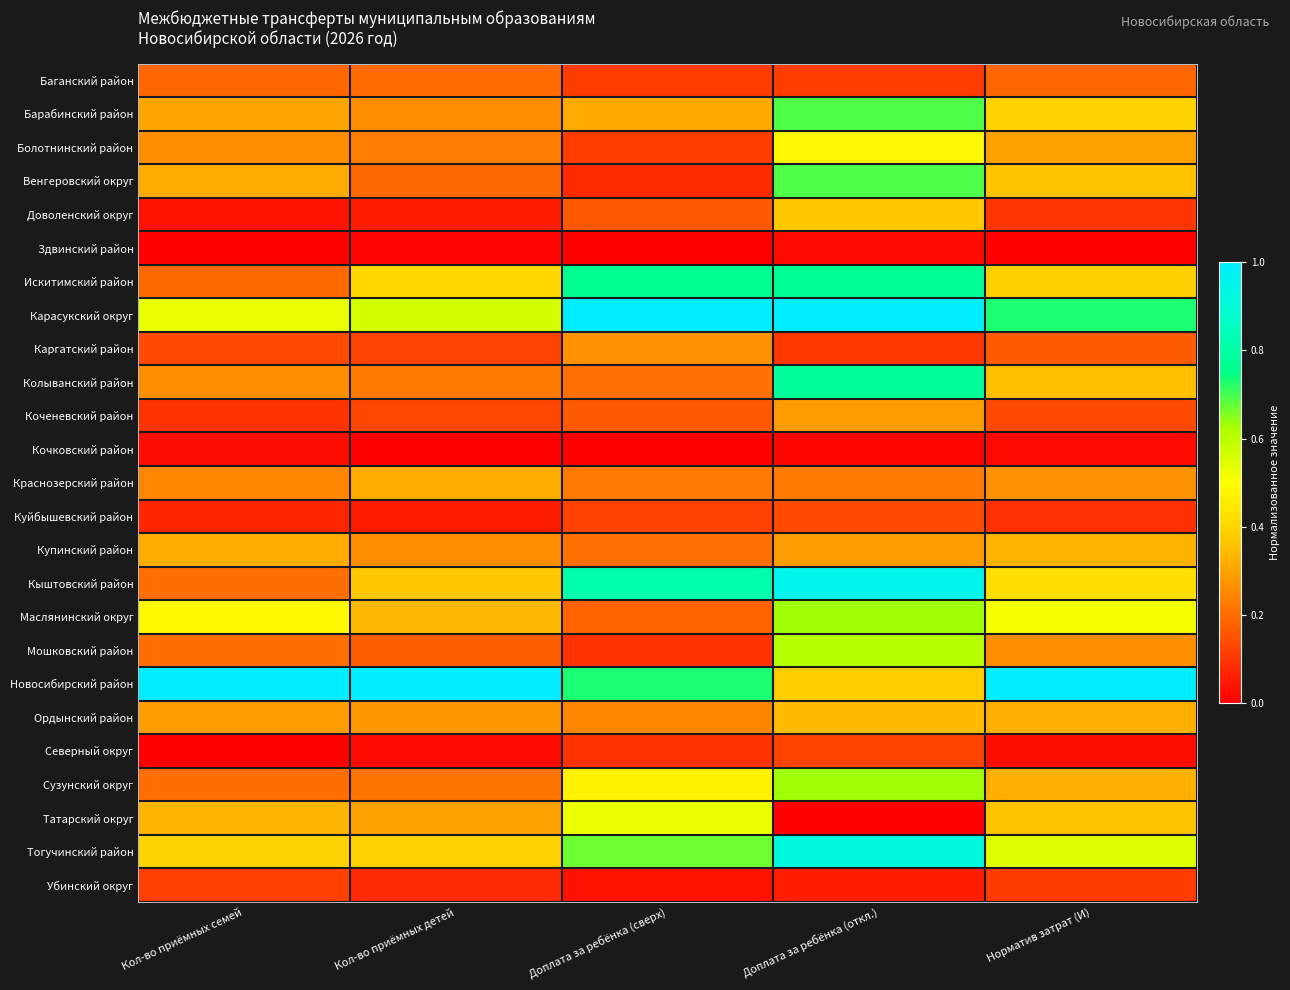

Reading left to right, list all the values displayed in this chart.

Баганский район: Кол-во приёмных семей=0.2	Кол-во приёмных детей=0.2	Доплата за ребёнка (сверх)=0.1	Доплата за ребёнка (откл.)=0.1	Норматив затрат (И)=0.2
Барабинский район: Кол-во приёмных семей=0.3	Кол-во приёмных детей=0.3	Доплата за ребёнка (сверх)=0.3	Доплата за ребёнка (откл.)=0.7	Норматив затрат (И)=0.4
Болотнинский район: Кол-во приёмных семей=0.3	Кол-во приёмных детей=0.2	Доплата за ребёнка (сверх)=0.1	Доплата за ребёнка (откл.)=0.5	Норматив затрат (И)=0.3
Венгеровский округ: Кол-во приёмных семей=0.3	Кол-во приёмных детей=0.2	Доплата за ребёнка (сверх)=0.1	Доплата за ребёнка (откл.)=0.7	Норматив затрат (И)=0.4
Доволенский округ: Кол-во приёмных семей=0.0	Кол-во приёмных детей=0.1	Доплата за ребёнка (сверх)=0.2	Доплата за ребёнка (откл.)=0.4	Норматив затрат (И)=0.1
Здвинский район: Кол-во приёмных семей=0.0	Кол-во приёмных детей=0.0	Доплата за ребёнка (сверх)=0.0	Доплата за ребёнка (откл.)=0.0	Норматив затрат (И)=0.0
Искитимский район: Кол-во приёмных семей=0.2	Кол-во приёмных детей=0.4	Доплата за ребёнка (сверх)=0.8	Доплата за ребёнка (откл.)=0.8	Норматив затрат (И)=0.4
Карасукский округ: Кол-во приёмных семей=0.5	Кол-во приёмных детей=0.6	Доплата за ребёнка (сверх)=1.0	Доплата за ребёнка (откл.)=1.0	Норматив затрат (И)=0.7
Каргатский район: Кол-во приёмных семей=0.1	Кол-во приёмных детей=0.1	Доплата за ребёнка (сверх)=0.3	Доплата за ребёнка (откл.)=0.1	Норматив затрат (И)=0.2
Колыванский район: Кол-во приёмных семей=0.3	Кол-во приёмных детей=0.2	Доплата за ребёнка (сверх)=0.2	Доплата за ребёнка (откл.)=0.8	Норматив затрат (И)=0.3
Коченевский район: Кол-во приёмных семей=0.1	Кол-во приёмных детей=0.1	Доплата за ребёнка (сверх)=0.2	Доплата за ребёнка (откл.)=0.3	Норматив затрат (И)=0.1
Кочковский район: Кол-во приёмных семей=0.0	Кол-во приёмных детей=0.0	Доплата за ребёнка (сверх)=0.0	Доплата за ребёнка (откл.)=0.0	Норматив затрат (И)=0.0
Краснозерский район: Кол-во приёмных семей=0.2	Кол-во приёмных детей=0.3	Доплата за ребёнка (сверх)=0.2	Доплата за ребёнка (откл.)=0.2	Норматив затрат (И)=0.3
Куйбышевский район: Кол-во приёмных семей=0.1	Кол-во приёмных детей=0.1	Доплата за ребёнка (сверх)=0.1	Доплата за ребёнка (откл.)=0.1	Норматив затрат (И)=0.1
Купинский район: Кол-во приёмных семей=0.3	Кол-во приёмных детей=0.3	Доплата за ребёнка (сверх)=0.2	Доплата за ребёнка (откл.)=0.3	Норматив затрат (И)=0.3
Кыштовский район: Кол-во приёмных семей=0.2	Кол-во приёмных детей=0.4	Доплата за ребёнка (сверх)=0.8	Доплата за ребёнка (откл.)=1.0	Норматив затрат (И)=0.4
Маслянинский округ: Кол-во приёмных семей=0.5	Кол-во приёмных детей=0.3	Доплата за ребёнка (сверх)=0.2	Доплата за ребёнка (откл.)=0.6	Норматив затрат (И)=0.5
Мошковский район: Кол-во приёмных семей=0.2	Кол-во приёмных детей=0.2	Доплата за ребёнка (сверх)=0.1	Доплата за ребёнка (откл.)=0.6	Норматив затрат (И)=0.3
Новосибирский район: Кол-во приёмных семей=1.0	Кол-во приёмных детей=1.0	Доплата за ребёнка (сверх)=0.7	Доплата за ребёнка (откл.)=0.4	Норматив затрат (И)=1.0
Ордынский район: Кол-во приёмных семей=0.3	Кол-во приёмных детей=0.3	Доплата за ребёнка (сверх)=0.2	Доплата за ребёнка (откл.)=0.3	Норматив затрат (И)=0.3
Северный округ: Кол-во приёмных семей=0.0	Кол-во приёмных детей=0.0	Доплата за ребёнка (сверх)=0.1	Доплата за ребёнка (откл.)=0.1	Норматив затрат (И)=0.0
Сузунский округ: Кол-во приёмных семей=0.2	Кол-во приёмных детей=0.2	Доплата за ребёнка (сверх)=0.5	Доплата за ребёнка (откл.)=0.6	Норматив затрат (И)=0.3
Татарский округ: Кол-во приёмных семей=0.3	Кол-во приёмных детей=0.3	Доплата за ребёнка (сверх)=0.5	Доплата за ребёнка (откл.)=0.0	Норматив затрат (И)=0.4
Тогучинский район: Кол-во приёмных семей=0.4	Кол-во приёмных детей=0.4	Доплата за ребёнка (сверх)=0.7	Доплата за ребёнка (откл.)=0.9	Норматив затрат (И)=0.5
Убинский округ: Кол-во приёмных семей=0.1	Кол-во приёмных детей=0.1	Доплата за ребёнка (сверх)=0.0	Доплата за ребёнка (откл.)=0.1	Норматив затрат (И)=0.1